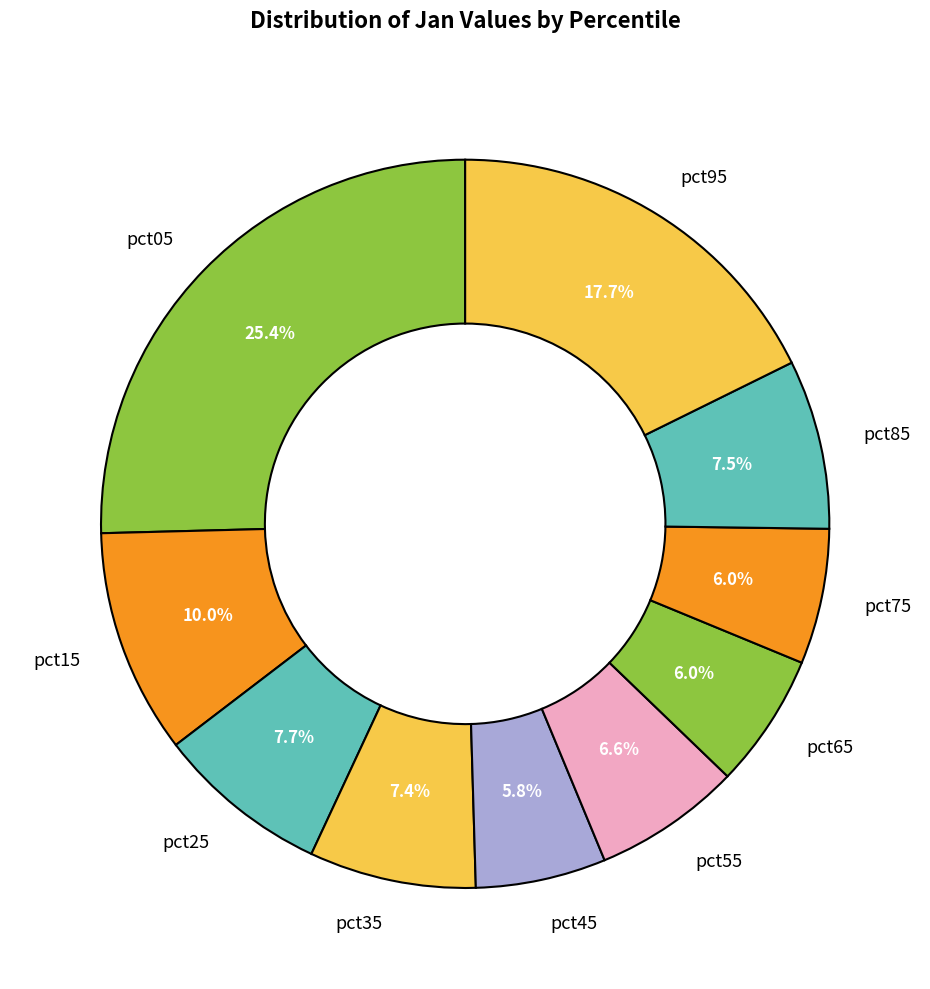

What is the total percentage of pct05 and pct85?

32.9%